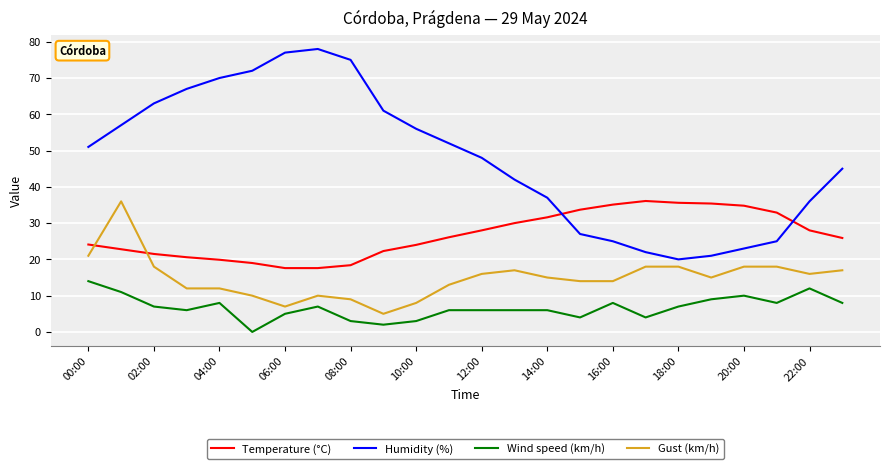

Which series ends up on top after the final intersection of Temperature (°C) and Gust (km/h)?

Temperature (°C)